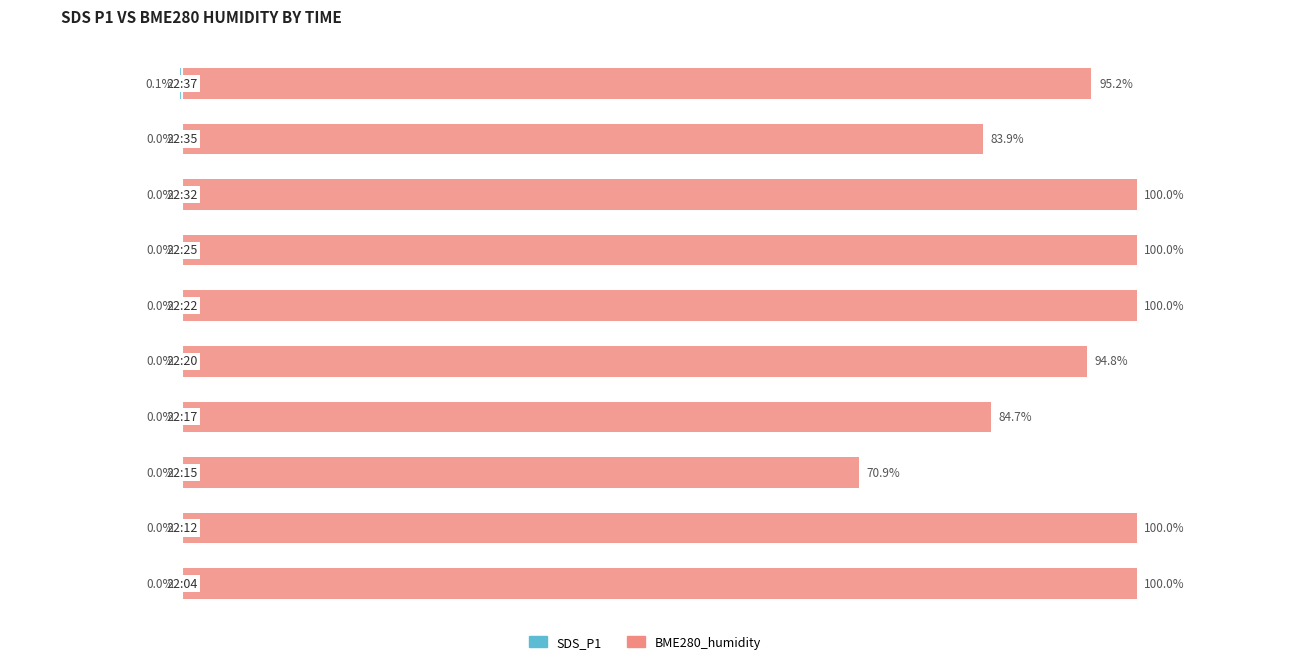

Rank the series at 0 from highest to lowest value.

BME280_humidity, SDS_P1